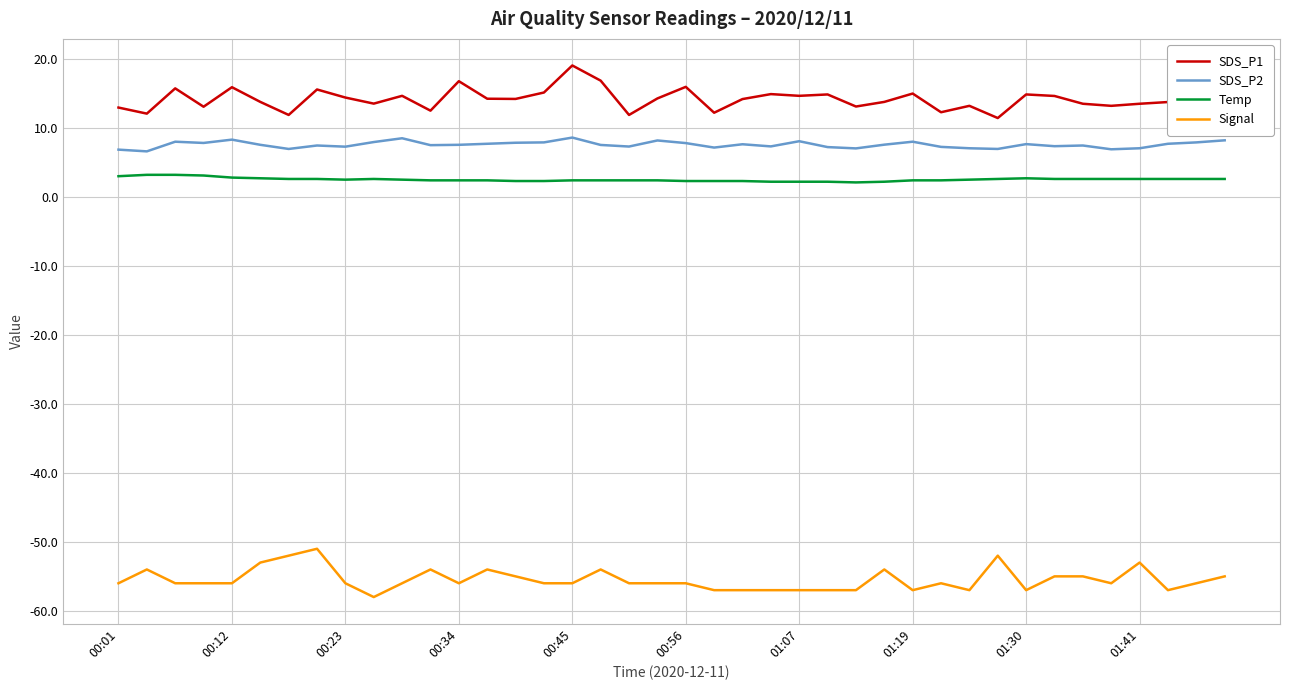

What is the minimum value for Signal?

-58.0